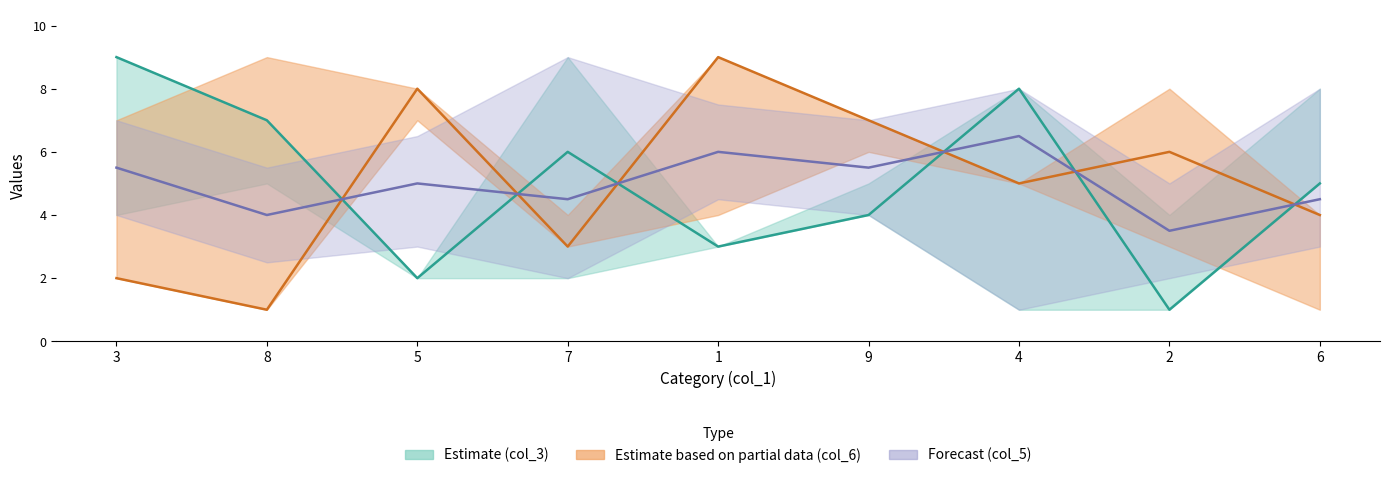

What is the difference between the maximum and minimum values in the col_6 mid series?

8.0